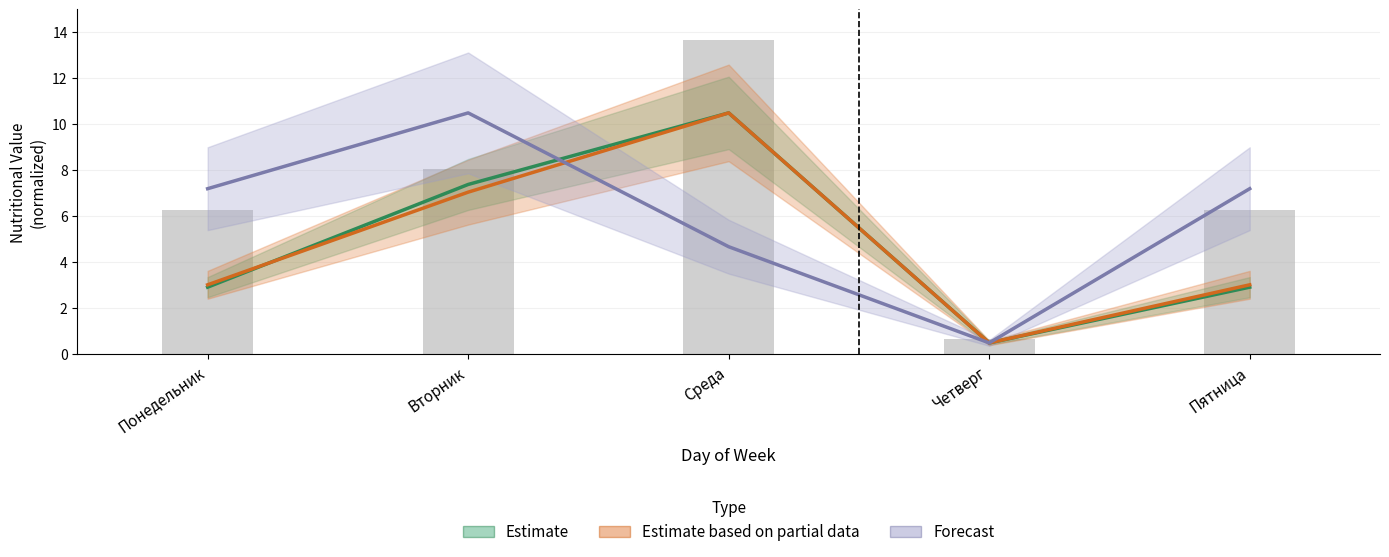

Which series has the largest total across all categories?

Forecast